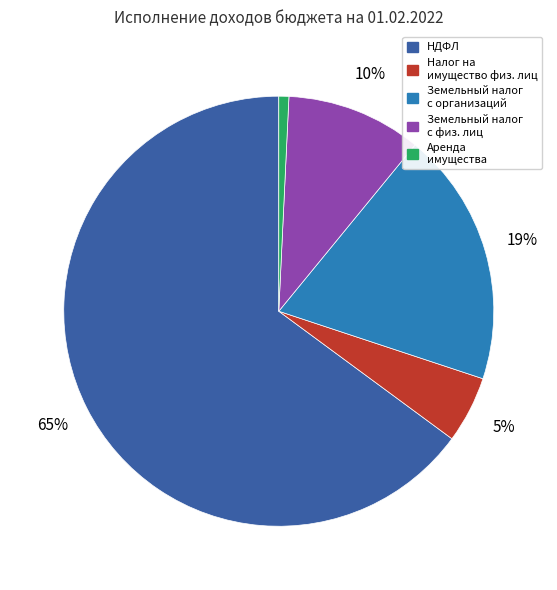

To the nearest percent, what is the average slice percentage?

20%